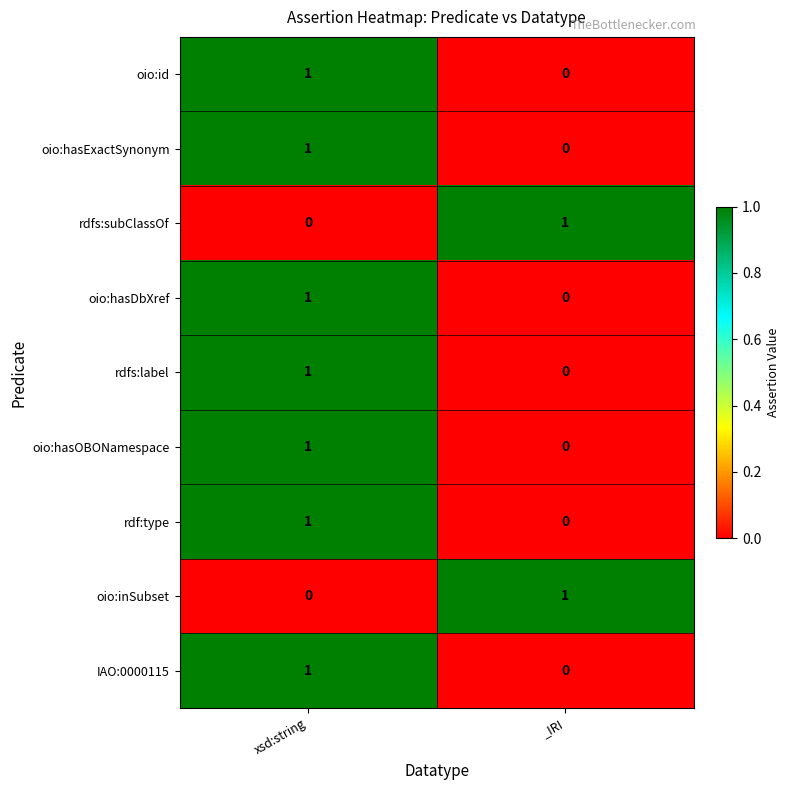

Rank the categories by rdf:type value from highest to lowest.

xsd:string, _IRI